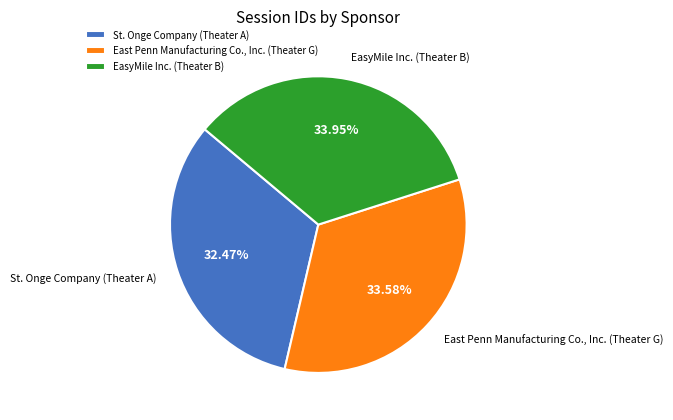

To the nearest percent, what is the difference between the St. Onge Company (Theater A) and East Penn Manufacturing Co., Inc. (Theater G) slice percentages?

1%